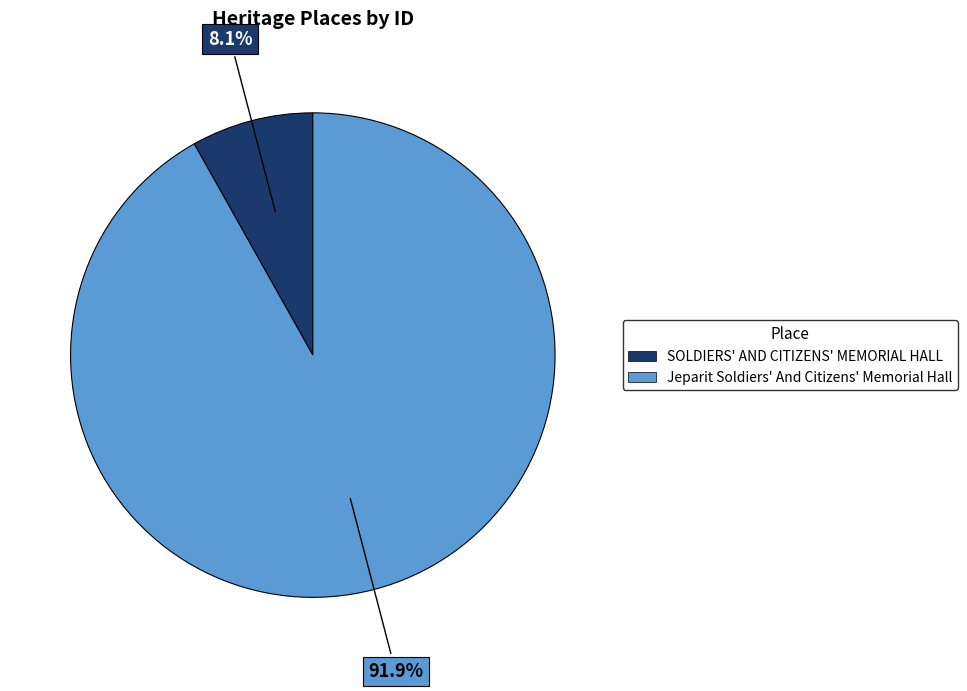

Is it true that Jeparit Soldiers' And Citizens' Memorial Hall is 99% of the pie?

False